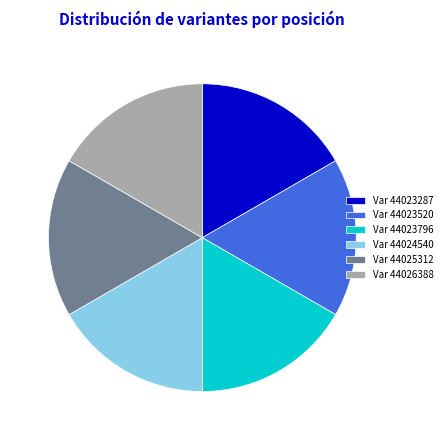

Combined, do Var 44023796 and Var 44026388 account for over 50%?

No